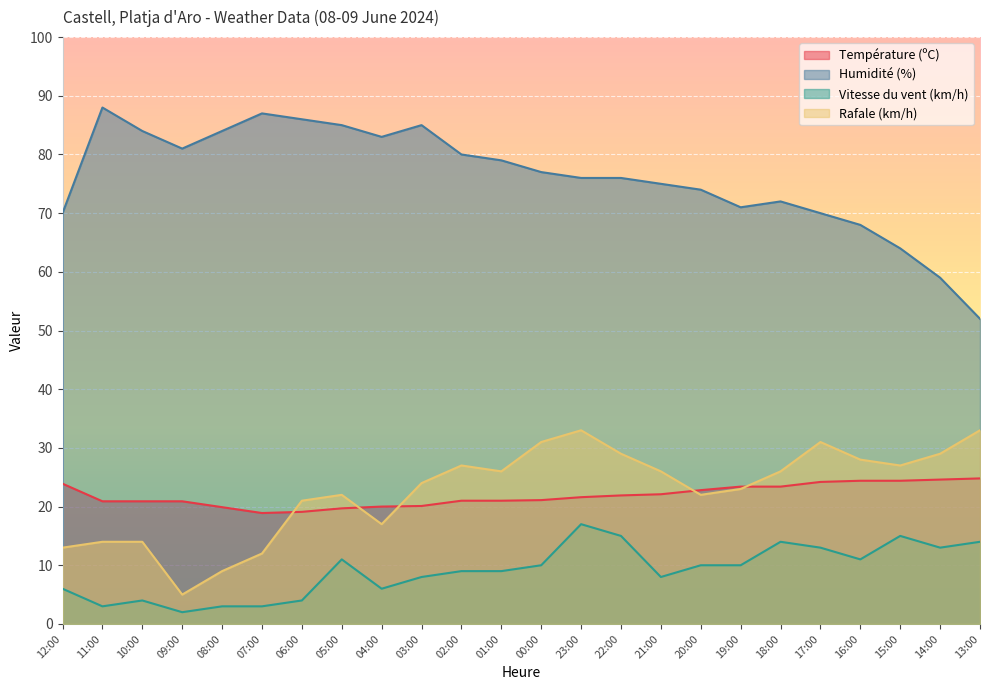

Count the number of categories in the chart.

24